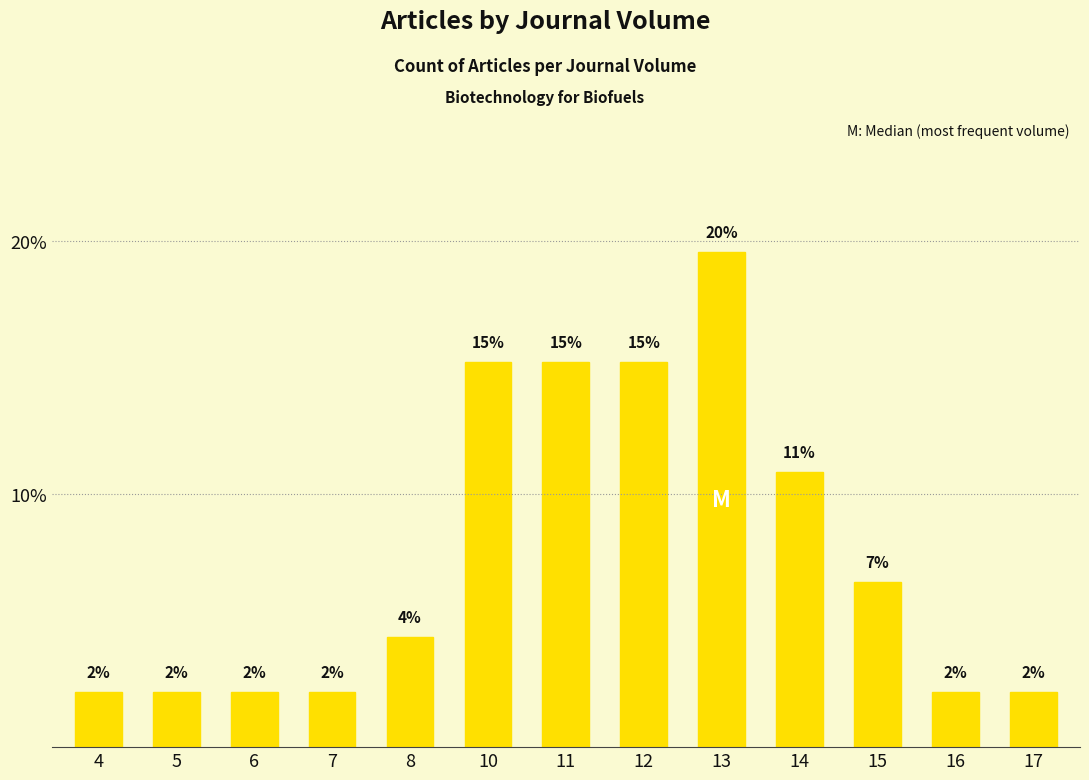

At which category does the chart reach its minimum across all series?

4